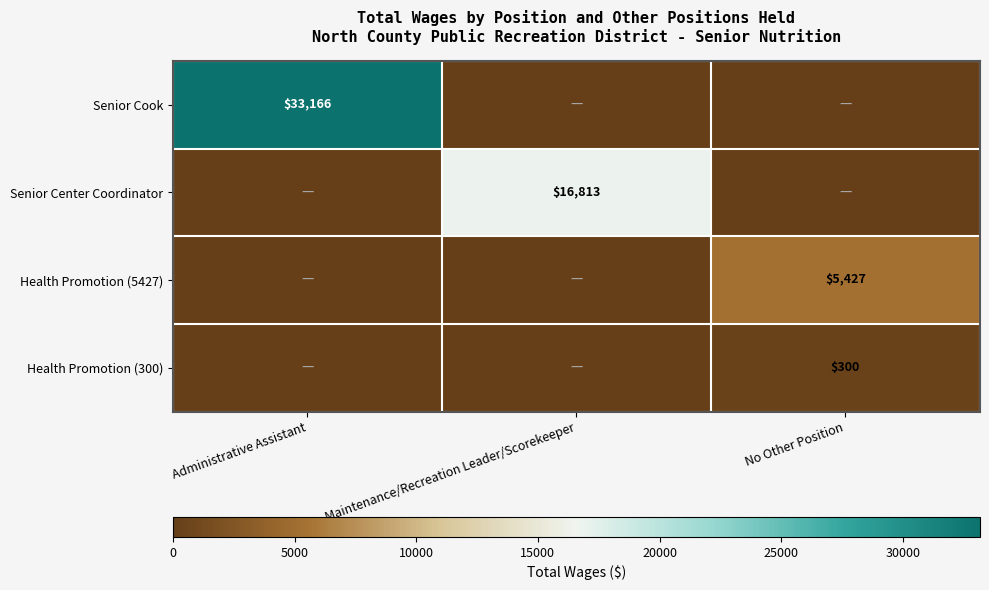

How many categories are shown in the chart?

3